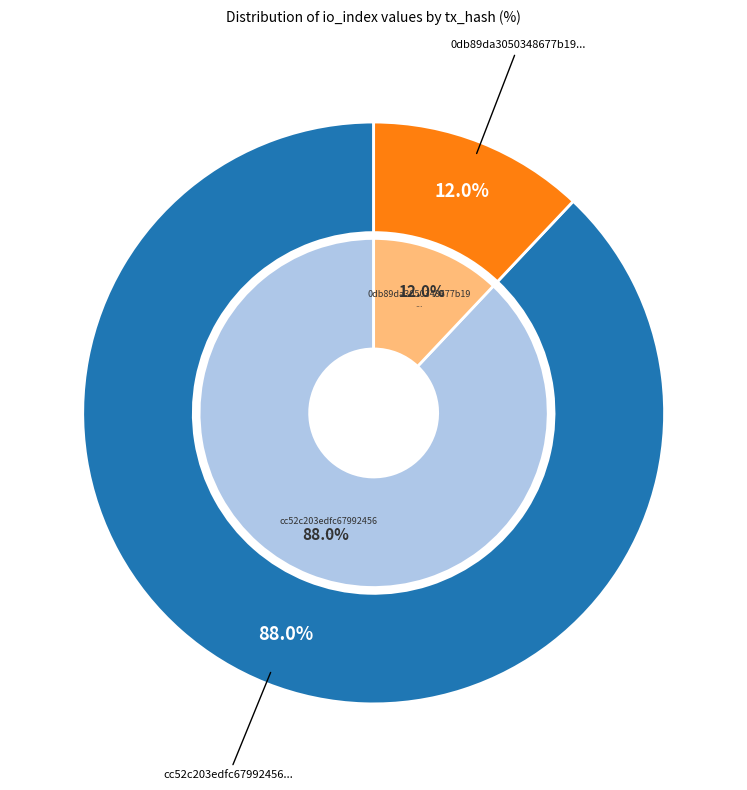

Does 1 account for over 50% of the chart?

No